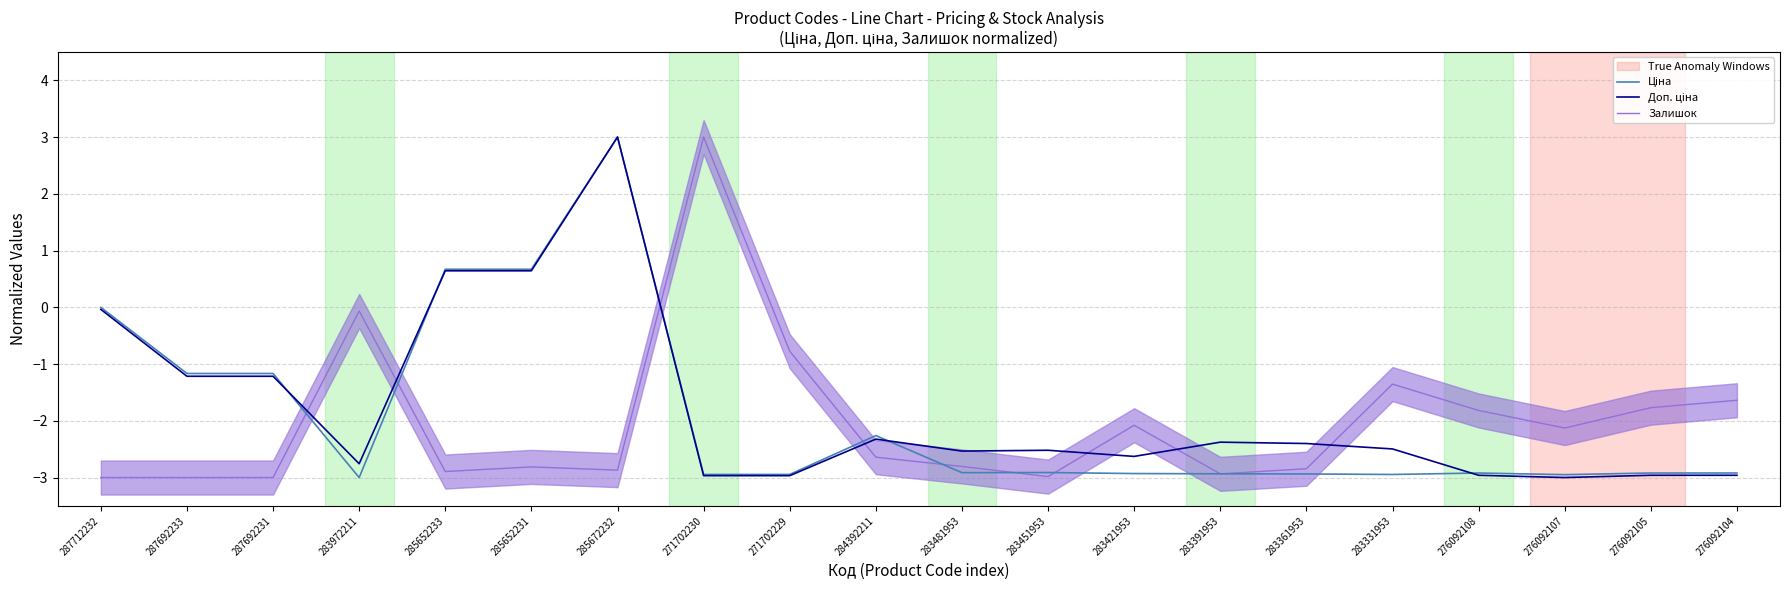

At which category does the chart reach its minimum across all series?

283972211